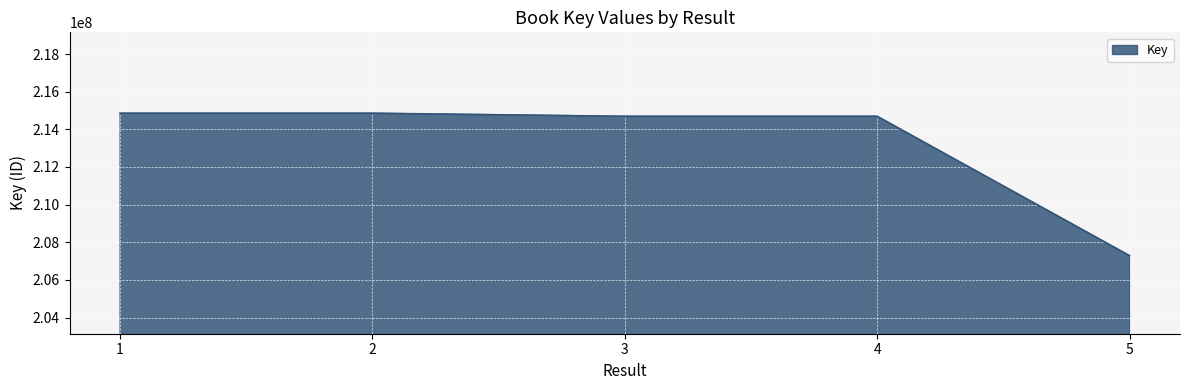

What is the sum of the values at 5 and 1?

422145565